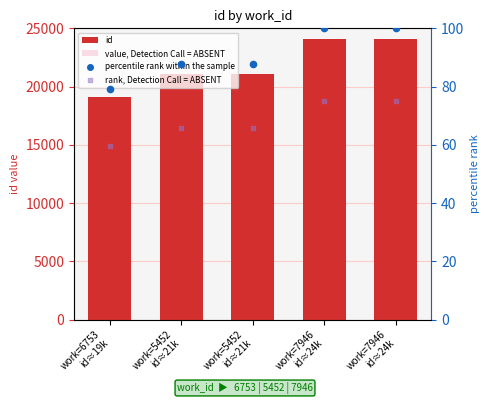

Which series contains the highest Y value?

id